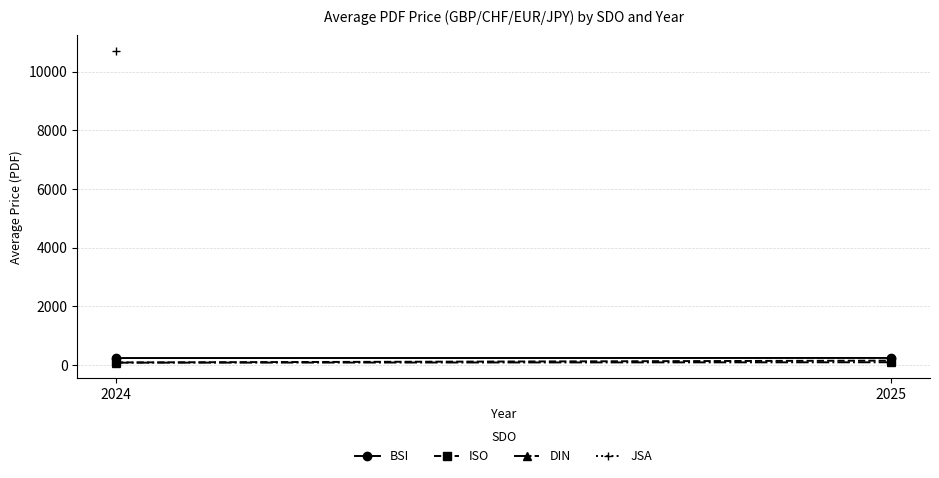

Which series has the largest range (max minus min)?

ISO